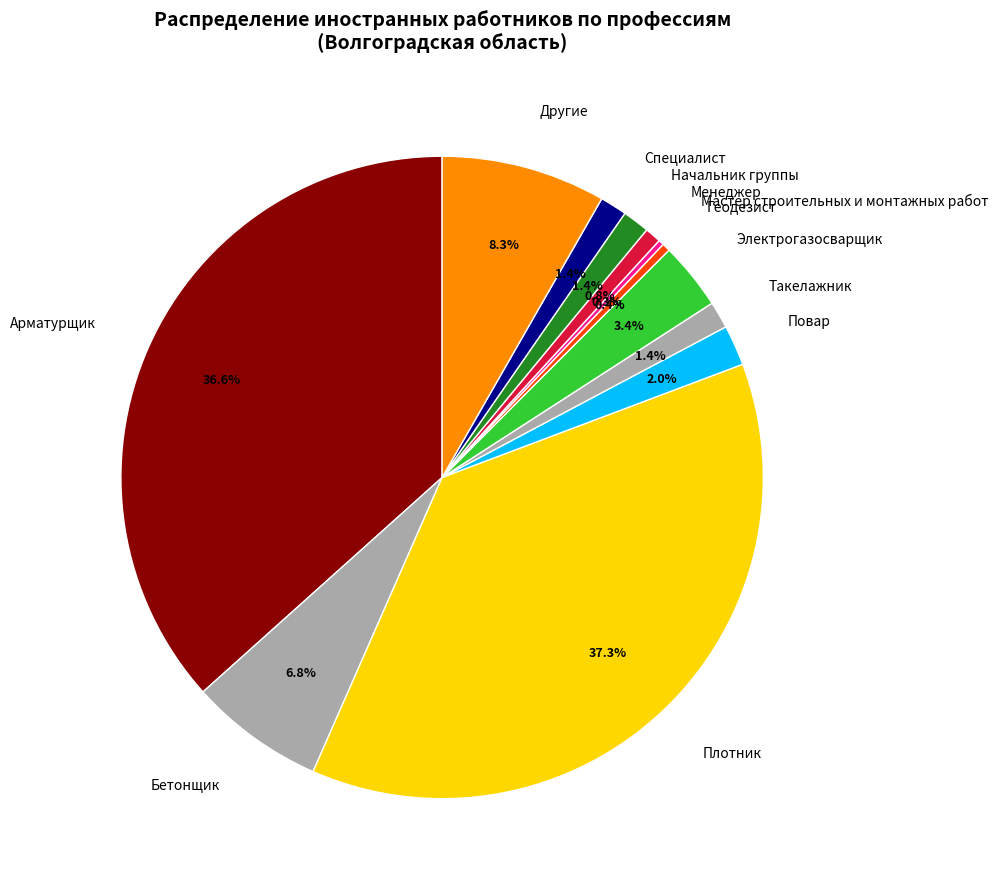

To the nearest percent, what is the combined percentage of Бетонщик and Менеджер?

8%